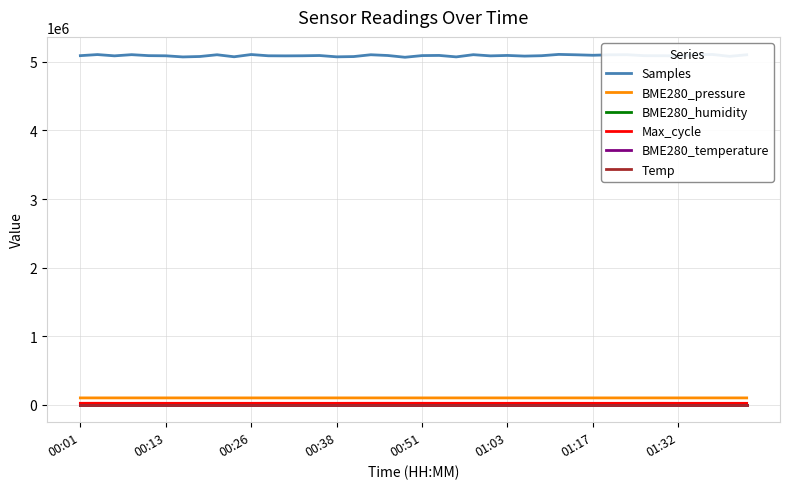

What is the maximum value shown in the chart?

5110030.0